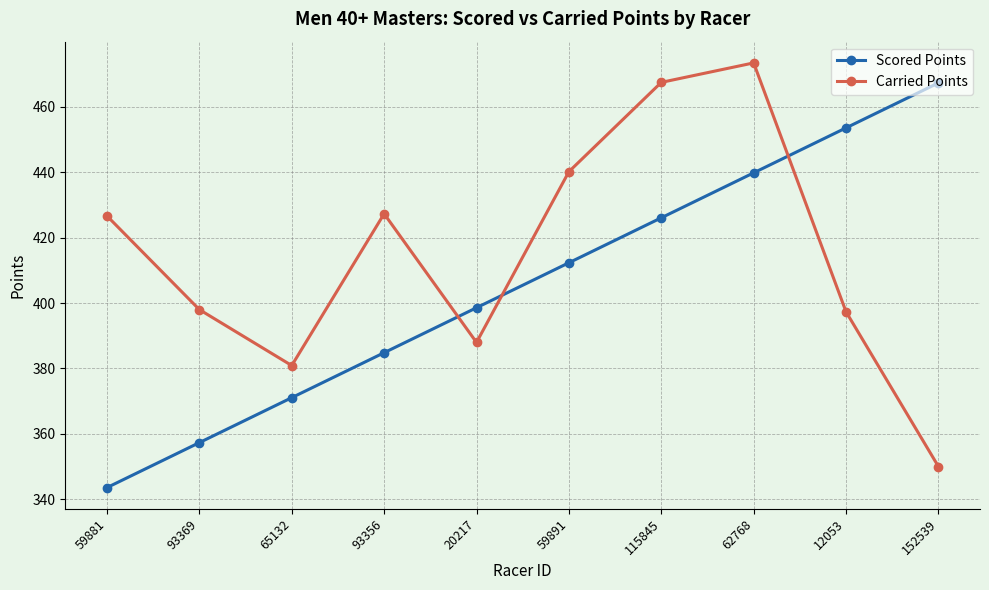

List the series in order of their overall mean, lowest first.

Scored Points, Carried Points